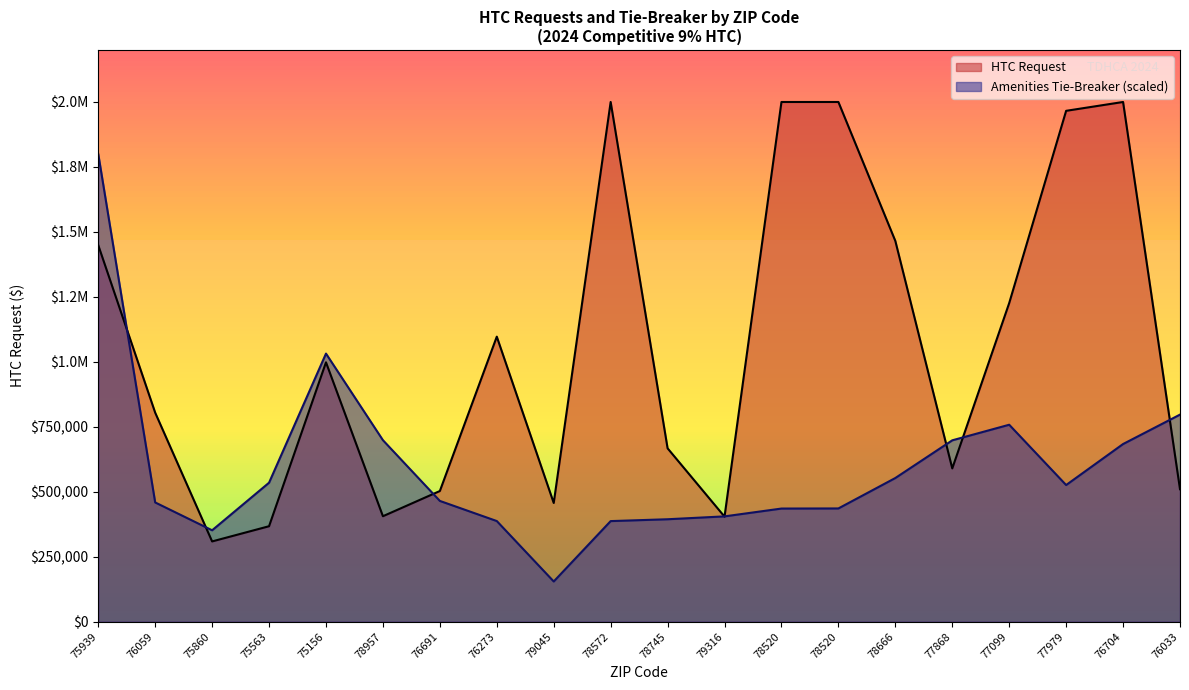

How many values in the Amenities Tie-Breaker series exceed 526015?

10